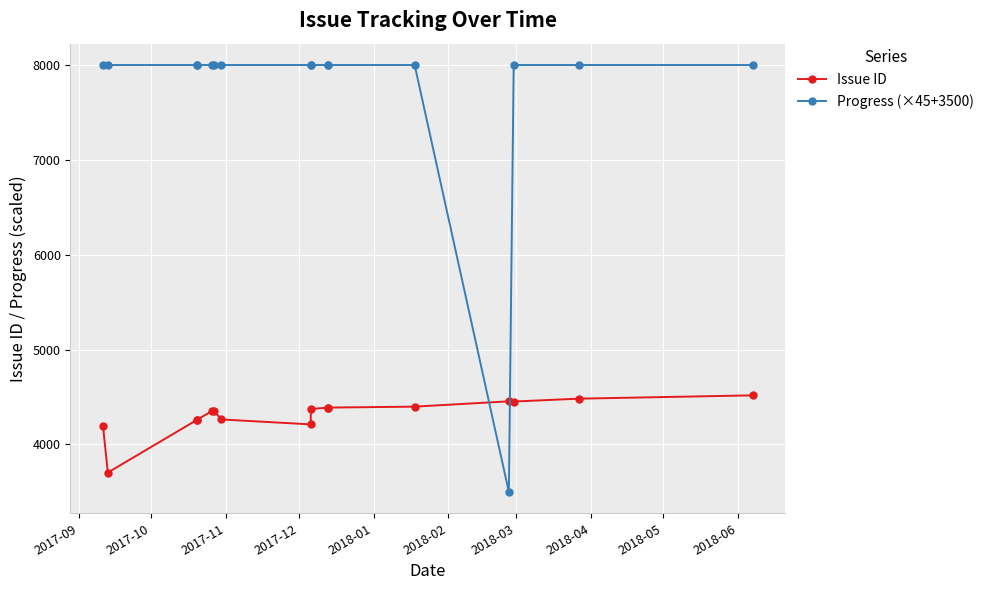

How many intersections are there between Issue ID and Progress (×45+3500)?

2